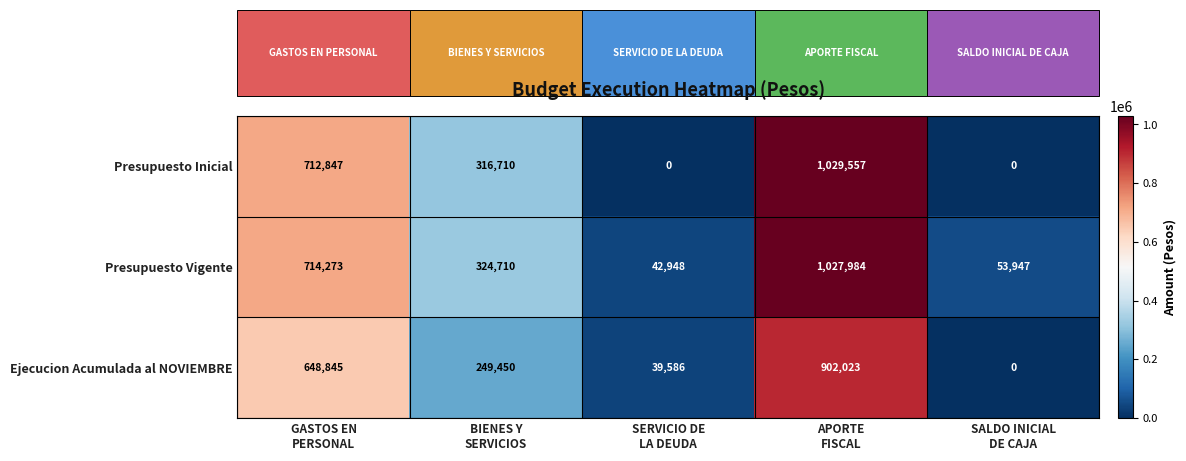

What is the difference between the maximum and second lowest values in the Presupuesto Inicial series?

1029557